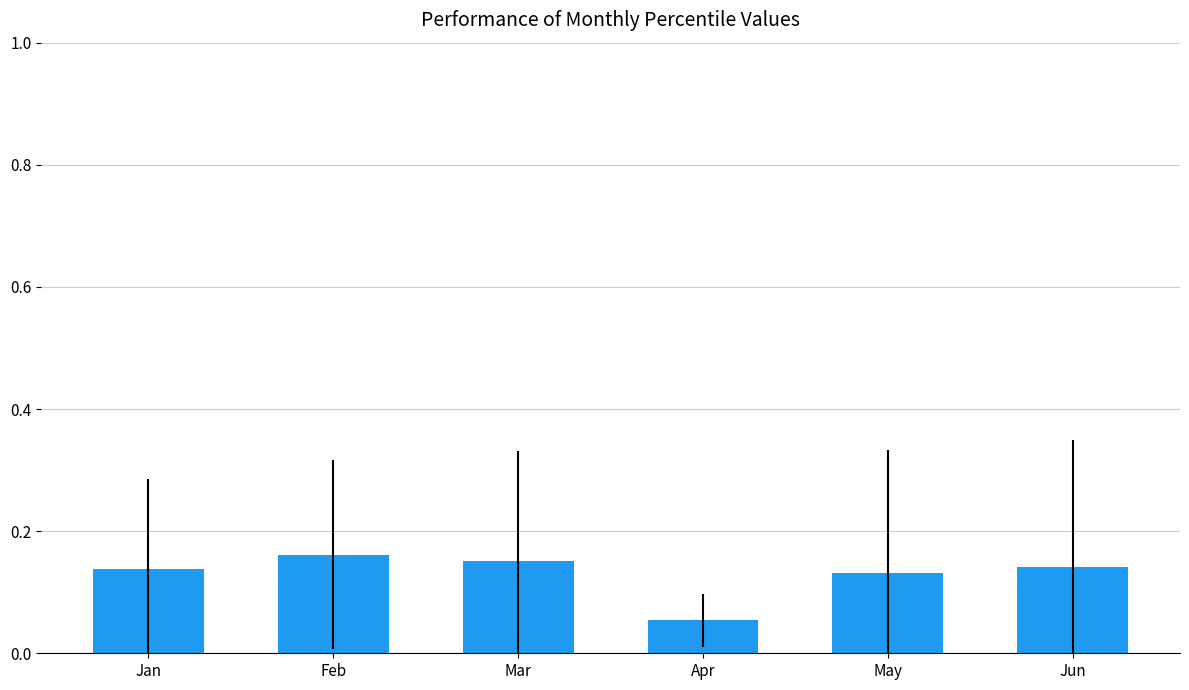

How many values are between 0 and 1?

6